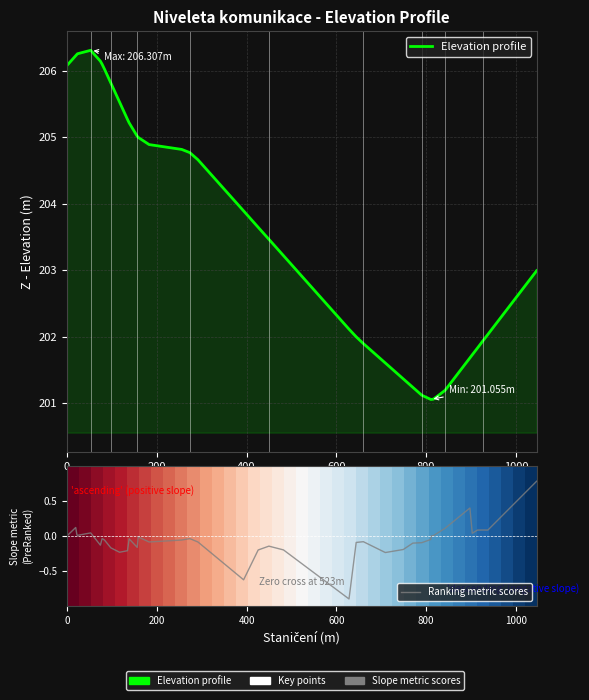

How many lines are shown in the chart?

3